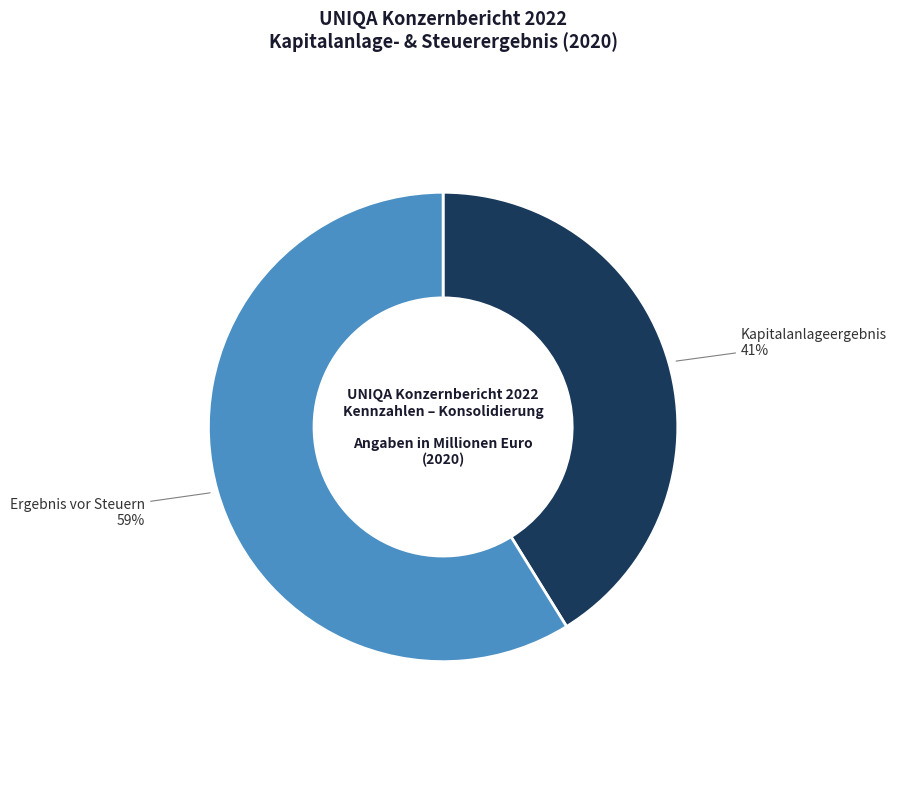

Which has a higher value, Ergebnis vor Steuern or Kapitalanlageergebnis?

Ergebnis vor Steuern